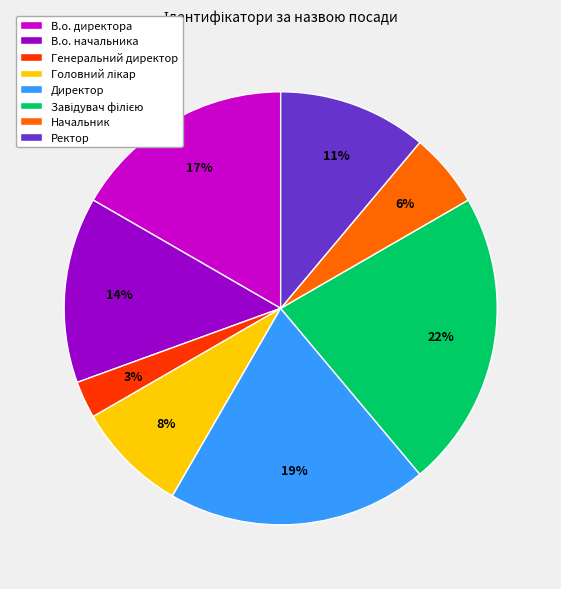

Is there a majority slice in this chart?

No